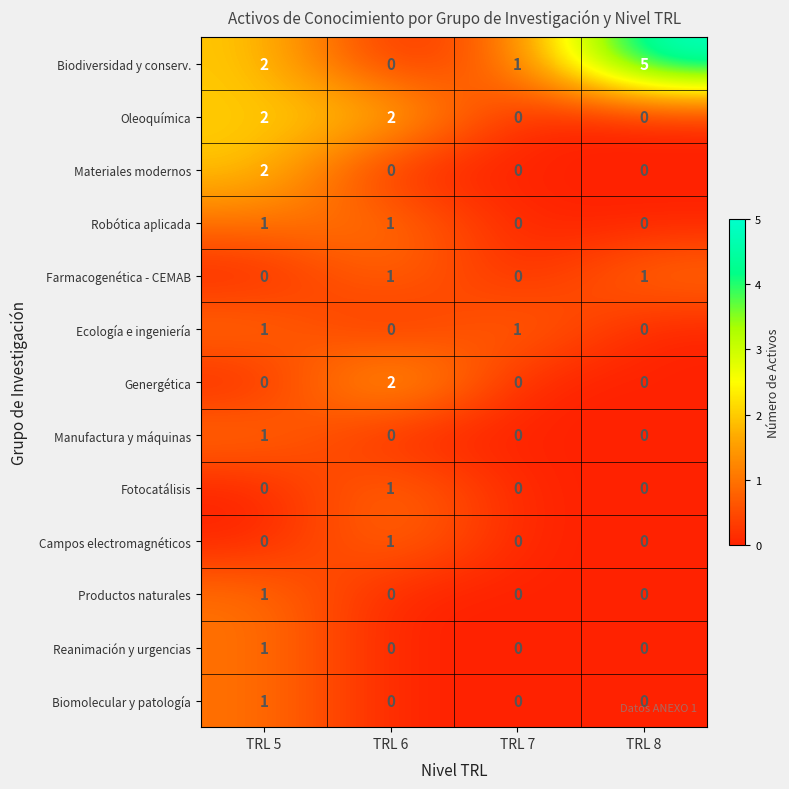

The Genergética series shows 0 at TRL 8. True or false?

True